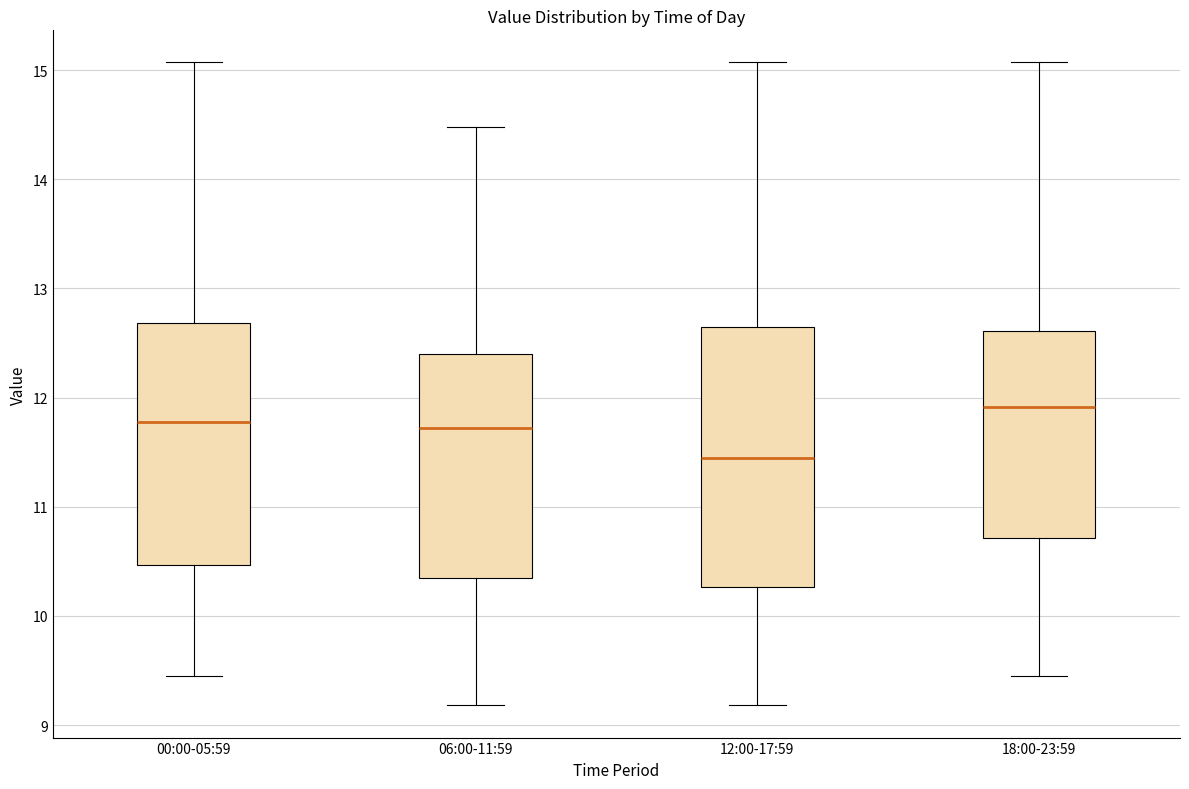

Which box's median line is the highest?

18:00-23:59